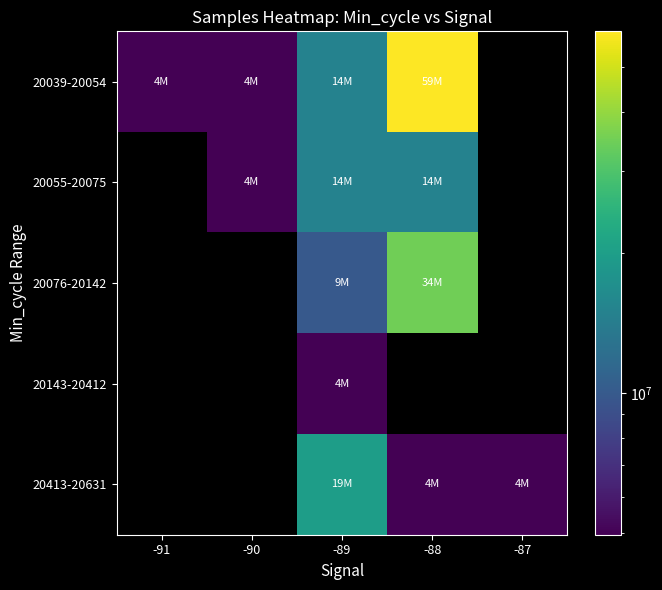

Between -90 and -87, which is larger?

-87